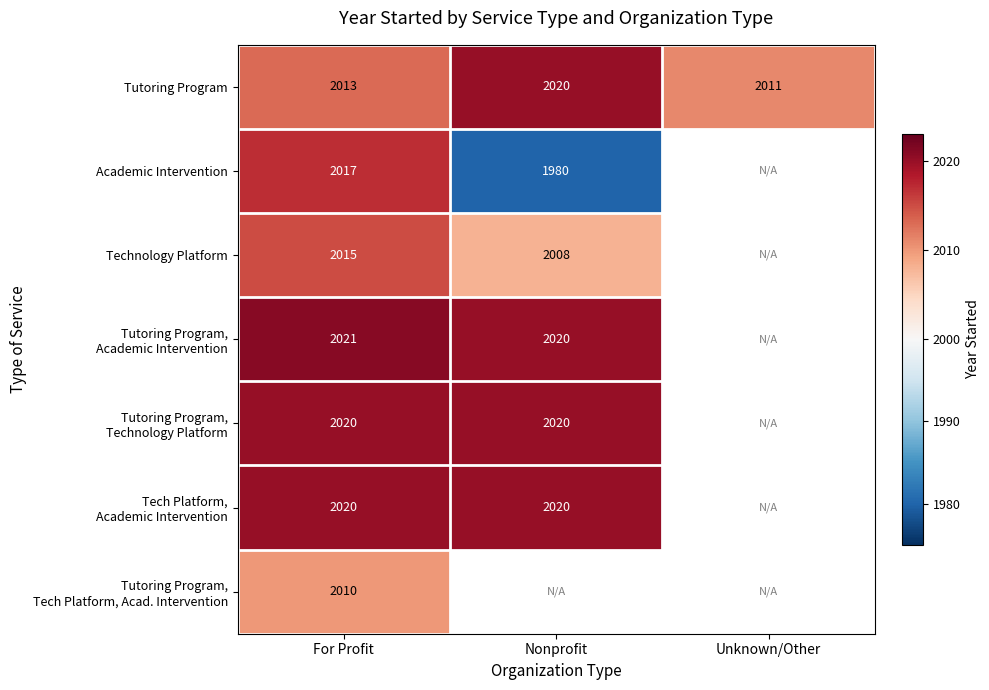

At how many categories does at least one series exceed 2017?

2